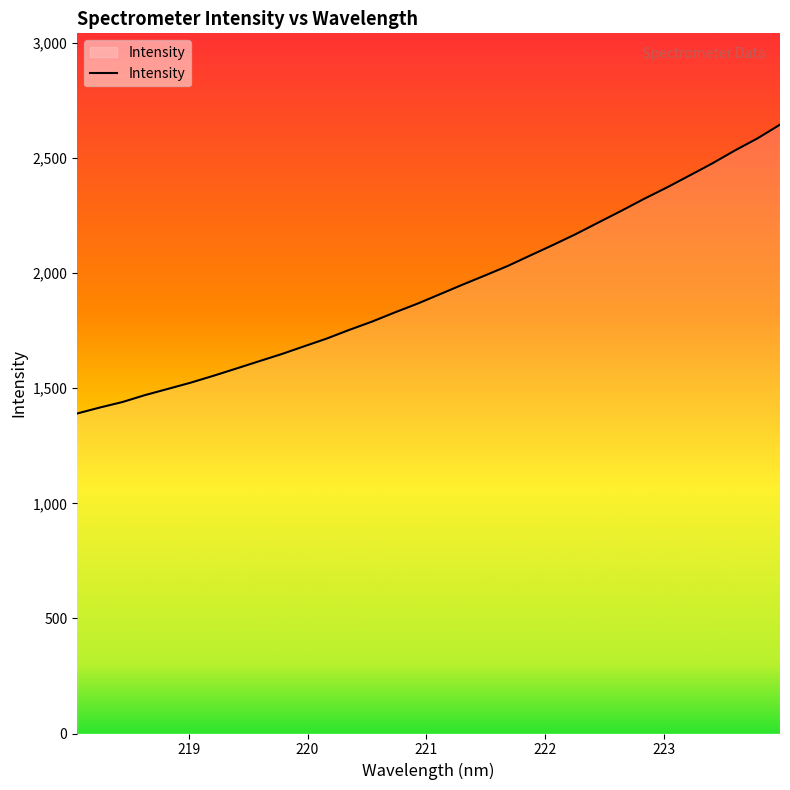

What is the difference between the maximum and minimum values?

1254.8